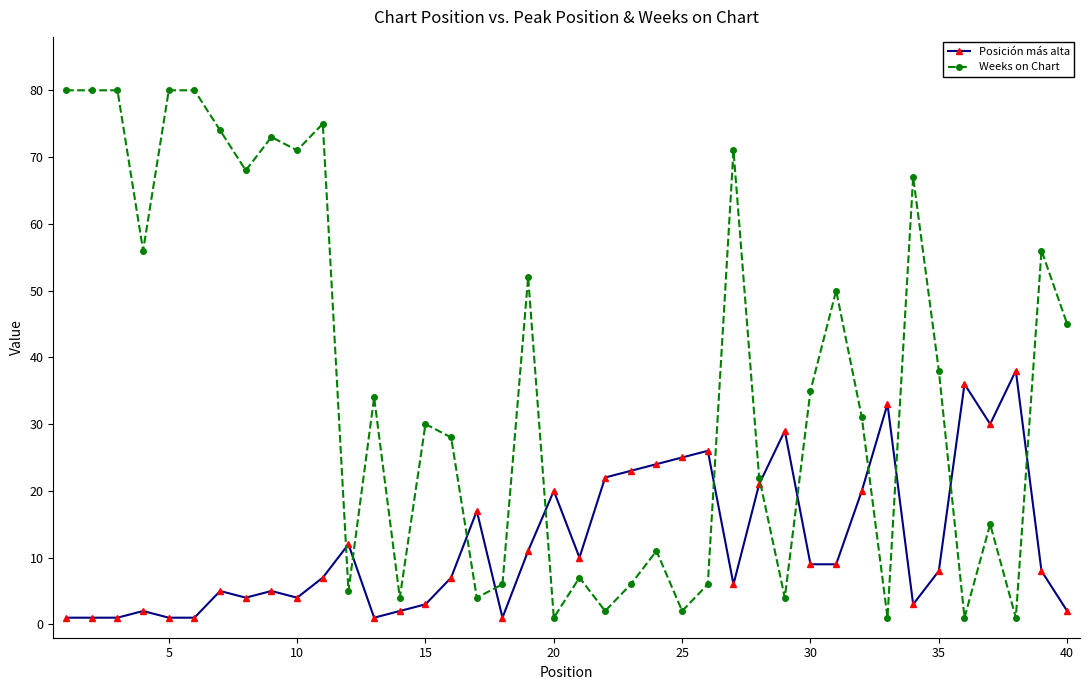

At how many categories does at least one series exceed 58?

12